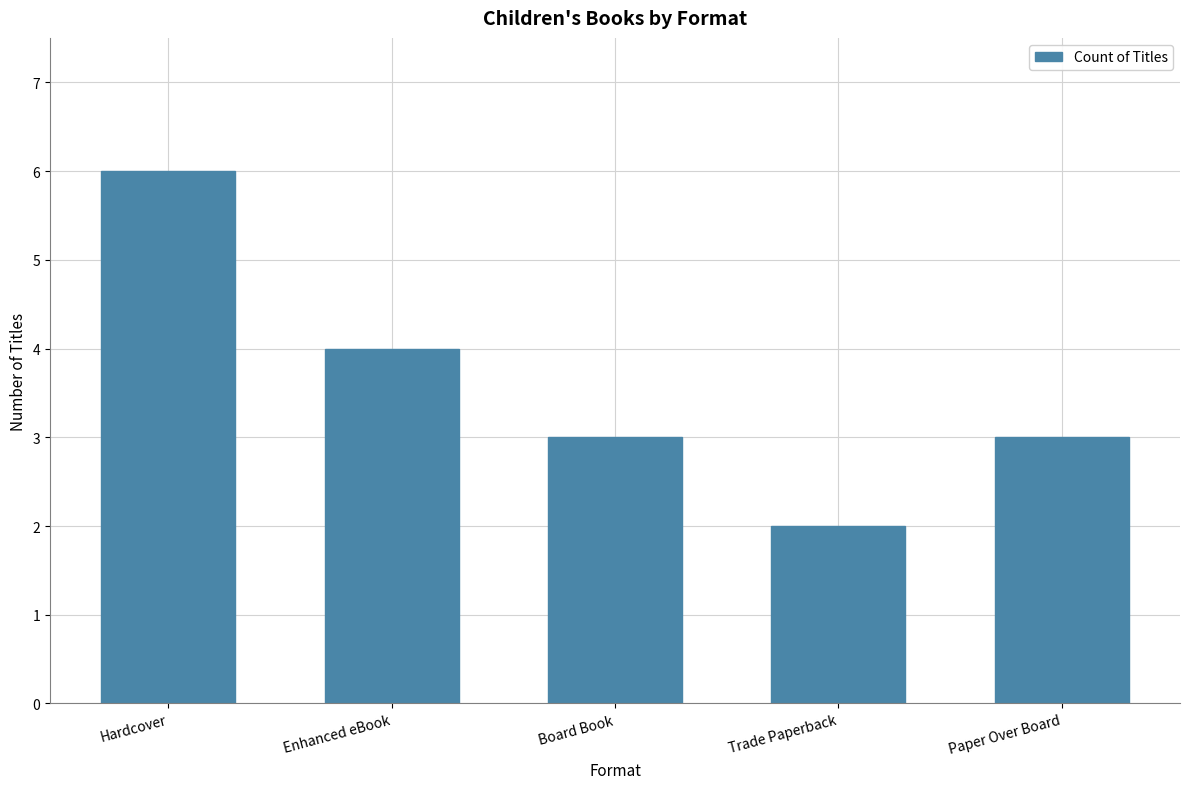

What is the approximate value at Enhanced eBook?

4